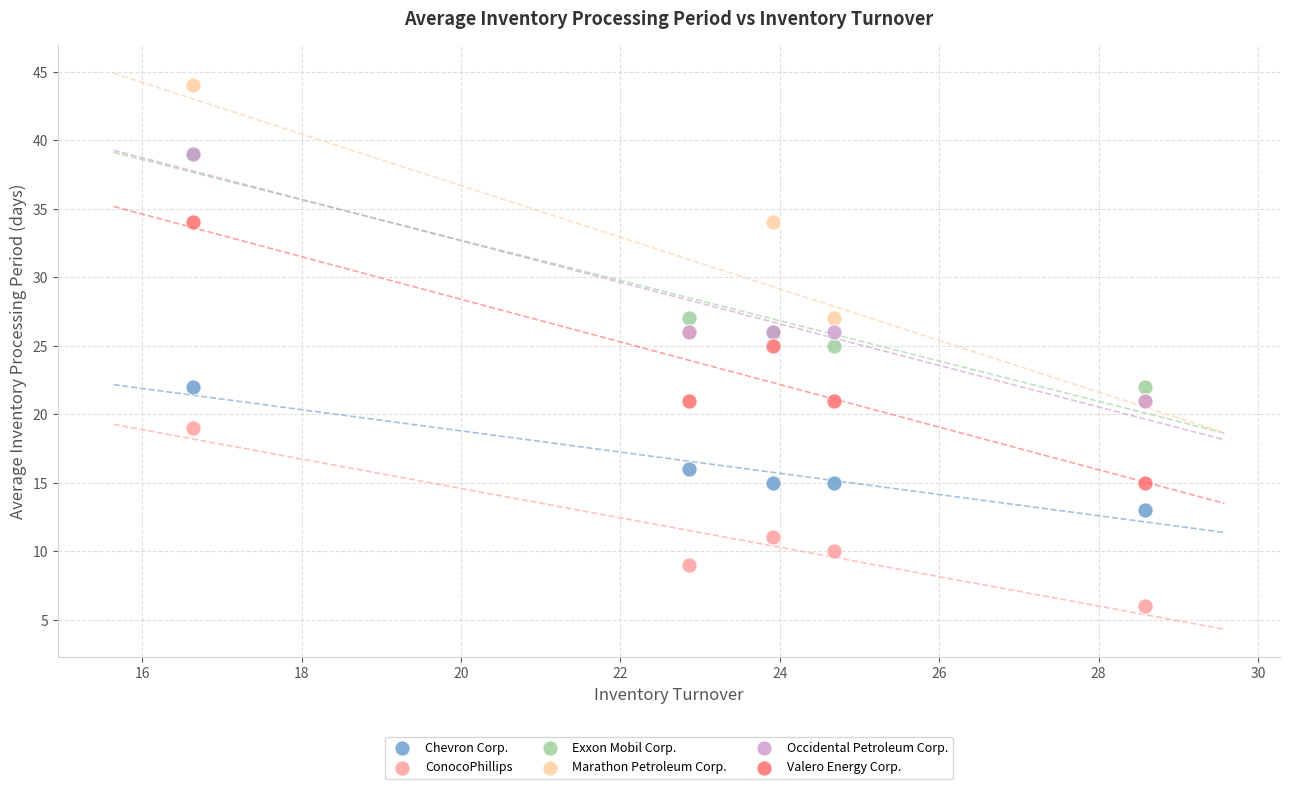

Which series contains the lowest Y value?

ConocoPhillips